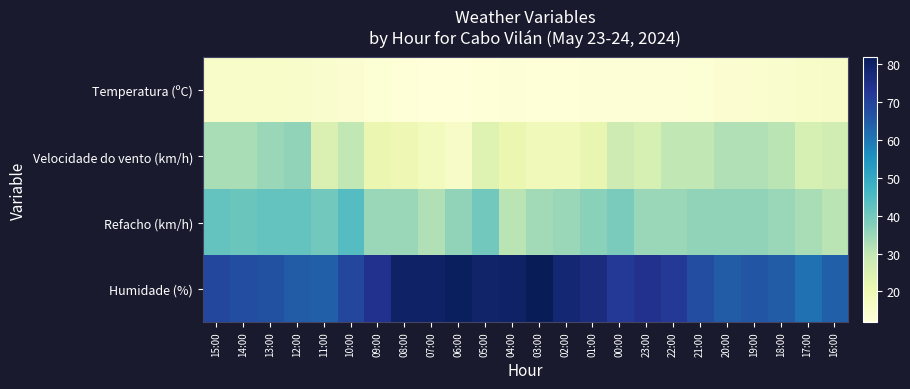

Reading left to right, extract all data points from this chart.

Temperatura (ºC): 15:00=15.7	14:00=15.5	13:00=15.3	12:00=15.0	11:00=14.8	10:00=13.8	09:00=13.2	08:00=12.2	07:00=11.9	06:00=12.1	05:00=12.3	04:00=12.6	03:00=12.3	02:00=12.4	01:00=12.5	00:00=12.7	23:00=12.6	22:00=12.6	21:00=13.2	20:00=13.8	19:00=14.3	18:00=14.6	17:00=15.3	16:00=15.8
Velocidade do vento (km/h): 15:00=33.0	14:00=33.0	13:00=35.0	12:00=36.0	11:00=25.0	10:00=30.0	09:00=21.0	08:00=20.0	07:00=18.0	06:00=16.0	05:00=24.0	04:00=21.0	03:00=19.0	02:00=19.0	01:00=22.0	00:00=28.0	23:00=26.0	22:00=30.0	21:00=30.0	20:00=32.0	19:00=32.0	18:00=31.0	17:00=26.0	16:00=27.0
Refacho (km/h): 15:00=42.0	14:00=41.0	13:00=42.0	12:00=42.0	11:00=40.0	10:00=44.0	09:00=35.0	08:00=35.0	07:00=32.0	06:00=36.0	05:00=40.0	04:00=31.0	03:00=34.0	02:00=35.0	01:00=37.0	00:00=39.0	23:00=35.0	22:00=35.0	21:00=36.0	20:00=36.0	19:00=36.0	18:00=35.0	17:00=33.0	16:00=31.0
Humidade (%): 15:00=69.0	14:00=68.0	13:00=67.0	12:00=65.0	11:00=64.0	10:00=69.0	09:00=74.0	08:00=80.0	07:00=80.0	06:00=81.0	05:00=79.0	04:00=80.0	03:00=82.0	02:00=78.0	01:00=76.0	00:00=72.0	23:00=74.0	22:00=72.0	21:00=68.0	20:00=65.0	19:00=66.0	18:00=65.0	17:00=61.0	16:00=64.0